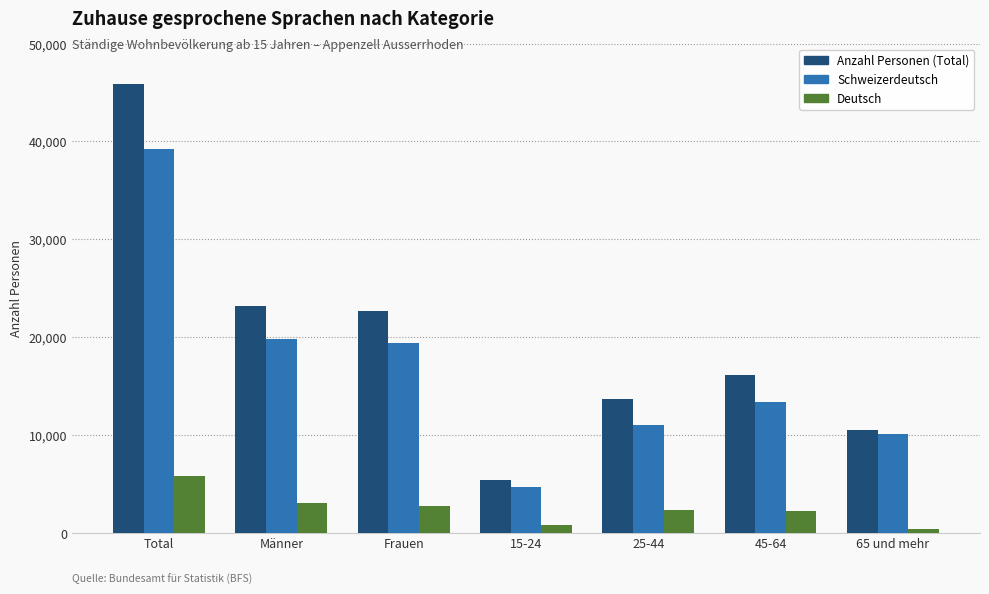

Which series has the largest range (max minus min)?

Anzahl Personen (Total)